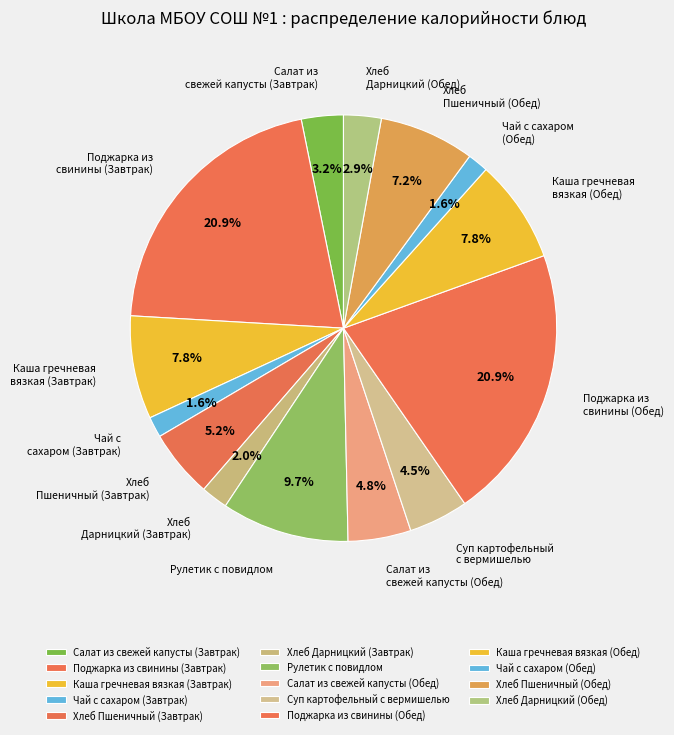

Is there a majority slice in this chart?

No